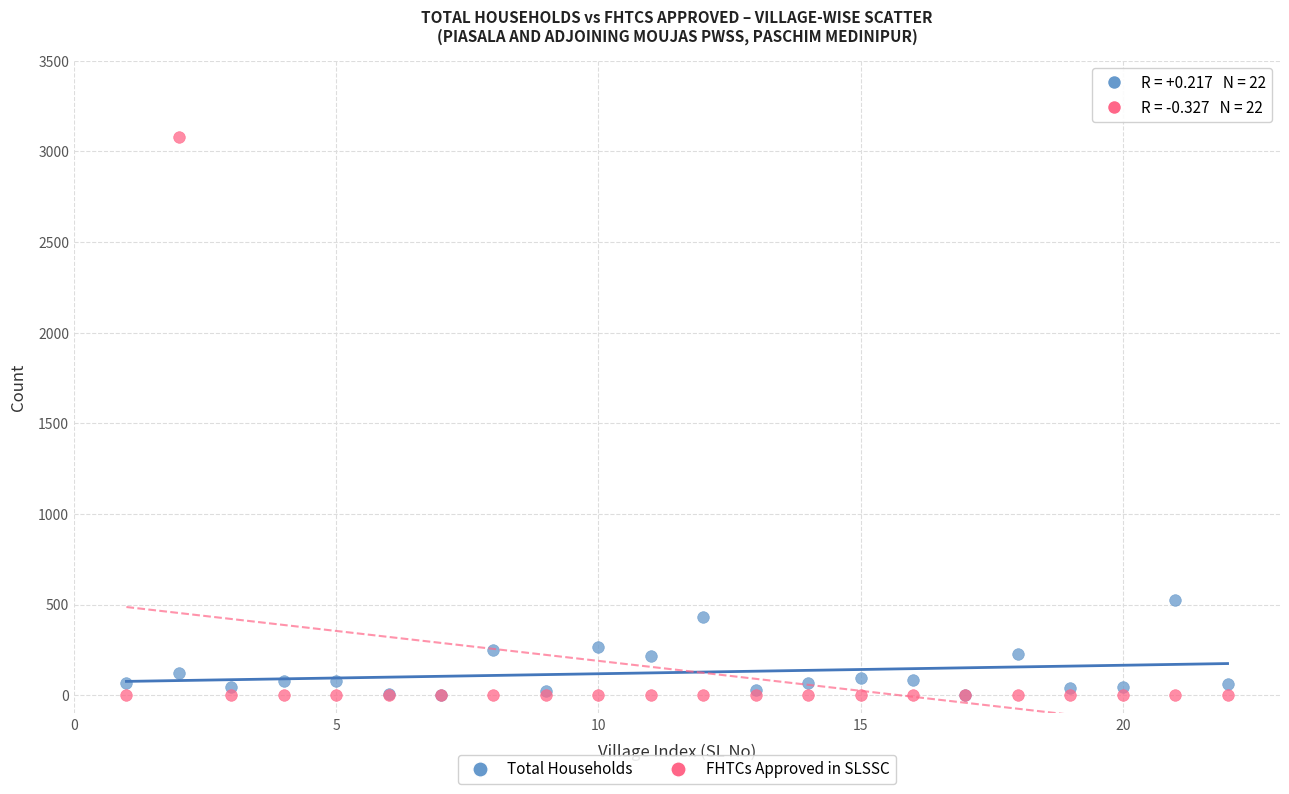

Which series contains the highest Y value?

FHTCs Approved in SLSSC